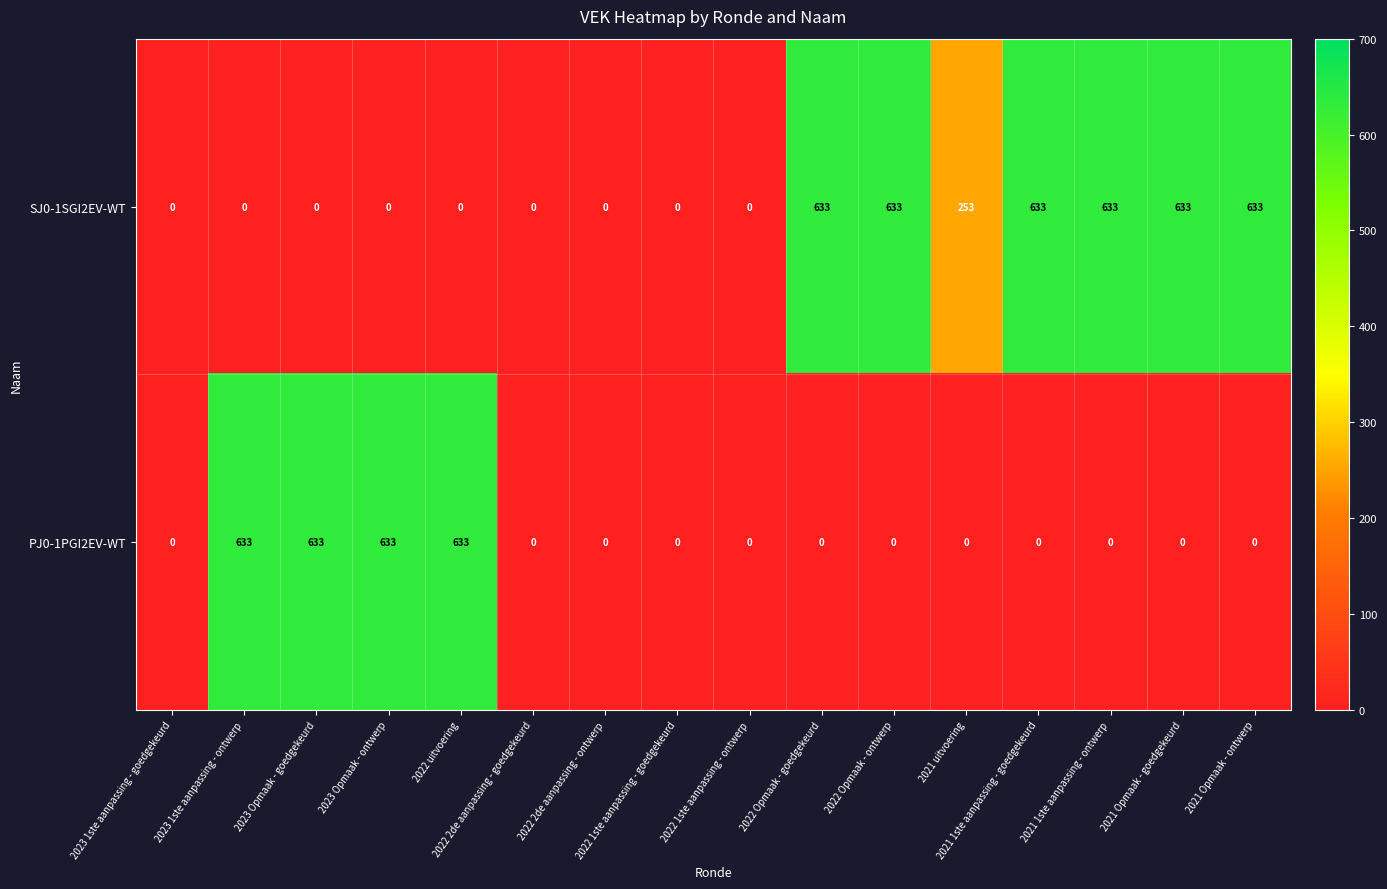

What is the highest value of the PJ0-1PGI2EV-WT series?

633